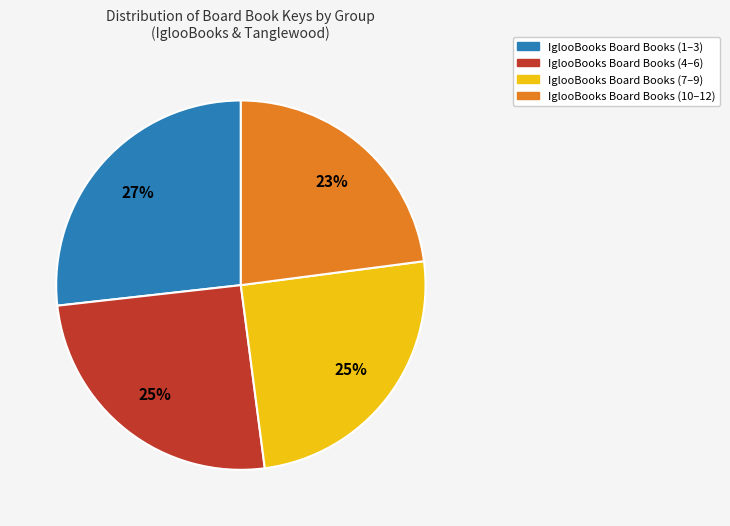

To the nearest percent, what percentage of the pie is IglooBooks Board Books (4–6)?

25%